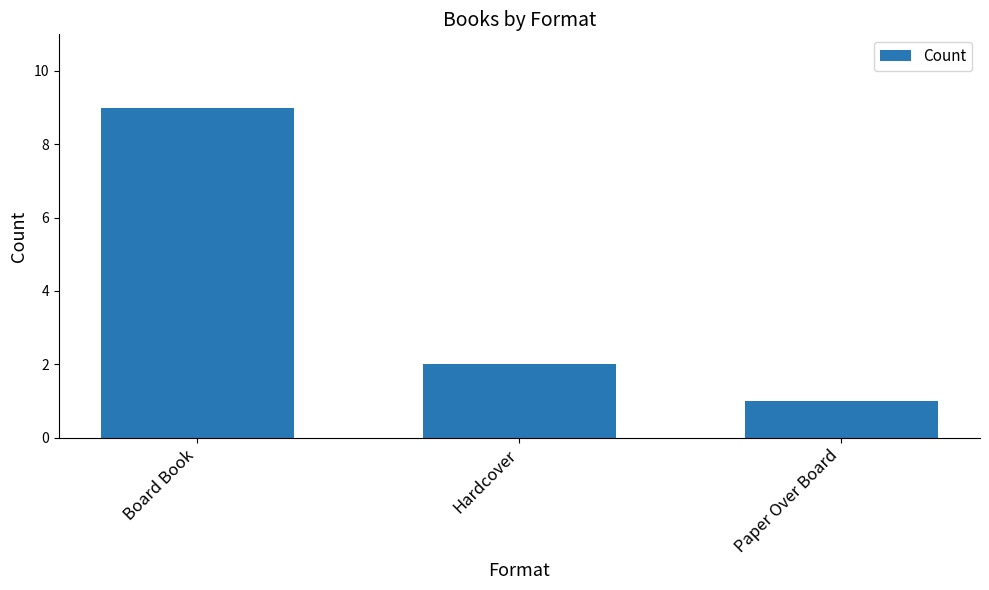

How many data points are less than 2?

1